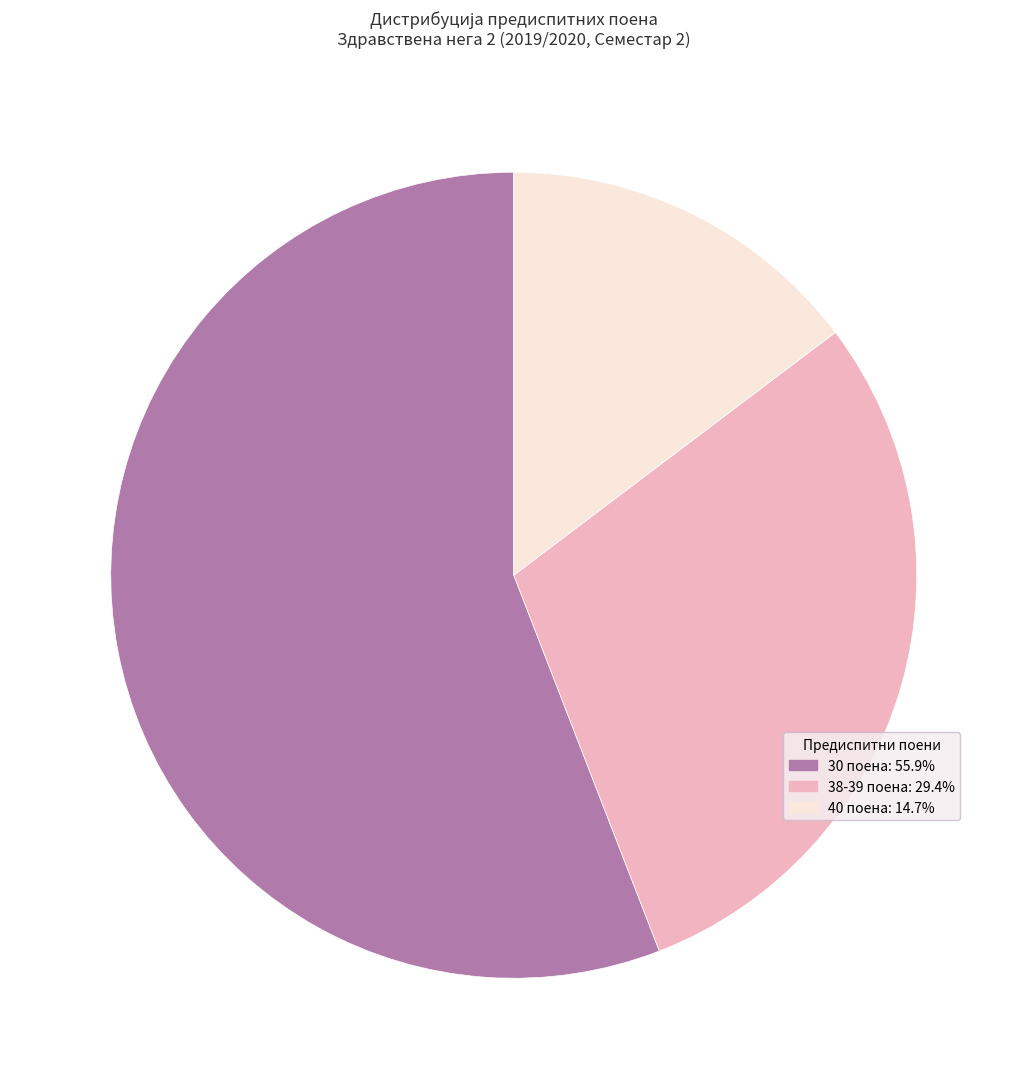

How many segments does this pie chart have?

3